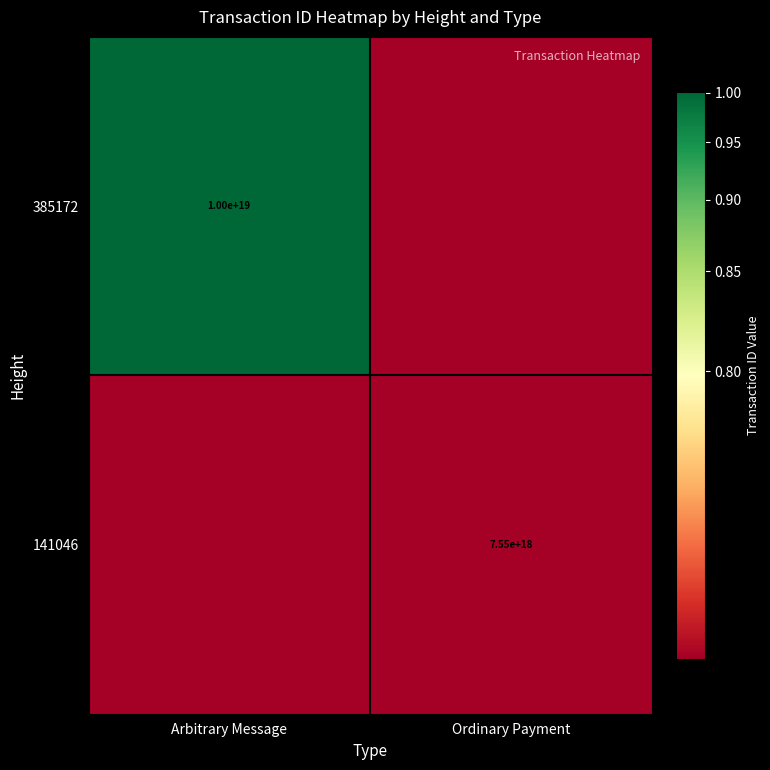

Is it true that 385172 equals 10000000000000000000 at Arbitrary Message?

True